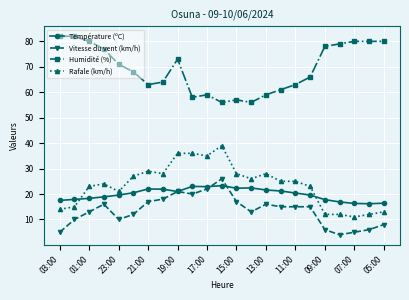

What is the minimum value for Rafale (km/h)?

11.0